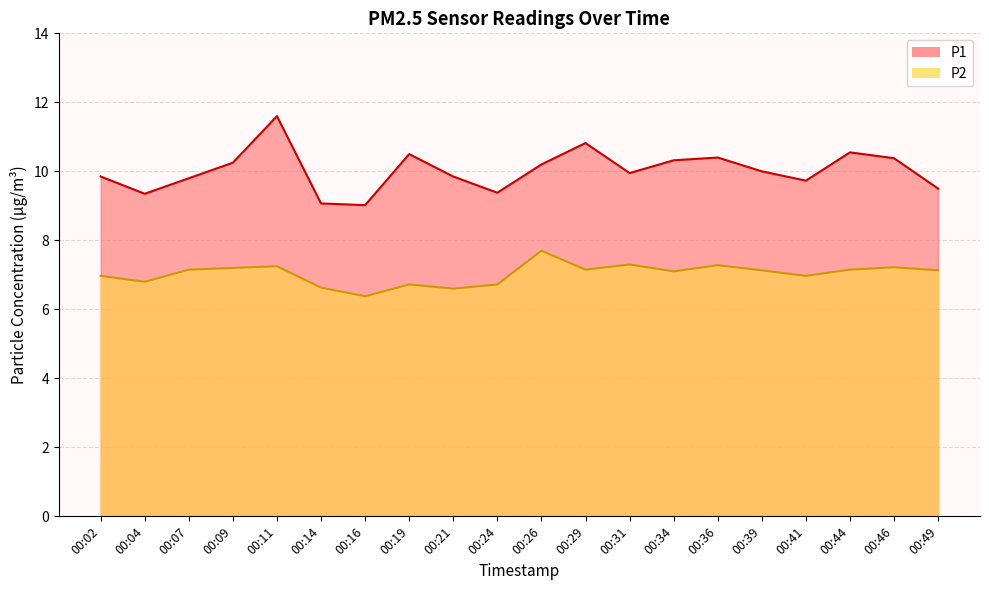

Which series changed the most between 00:14 and 00:26?

P1